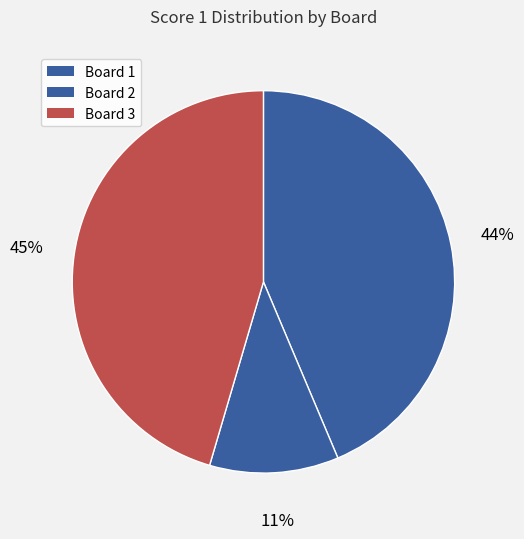

How many slices are in this pie chart?

3